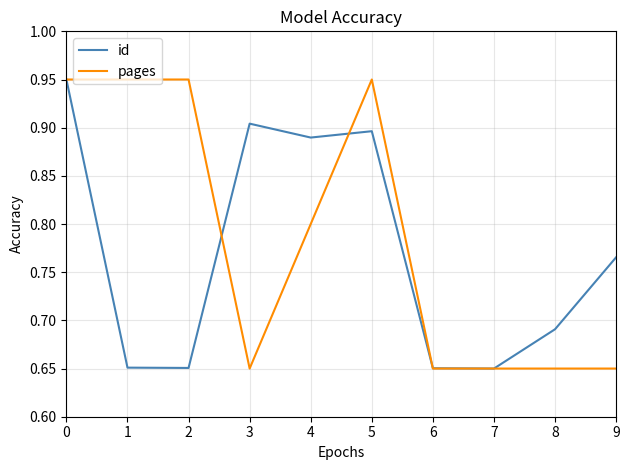

How many categories are shown in the chart?

10